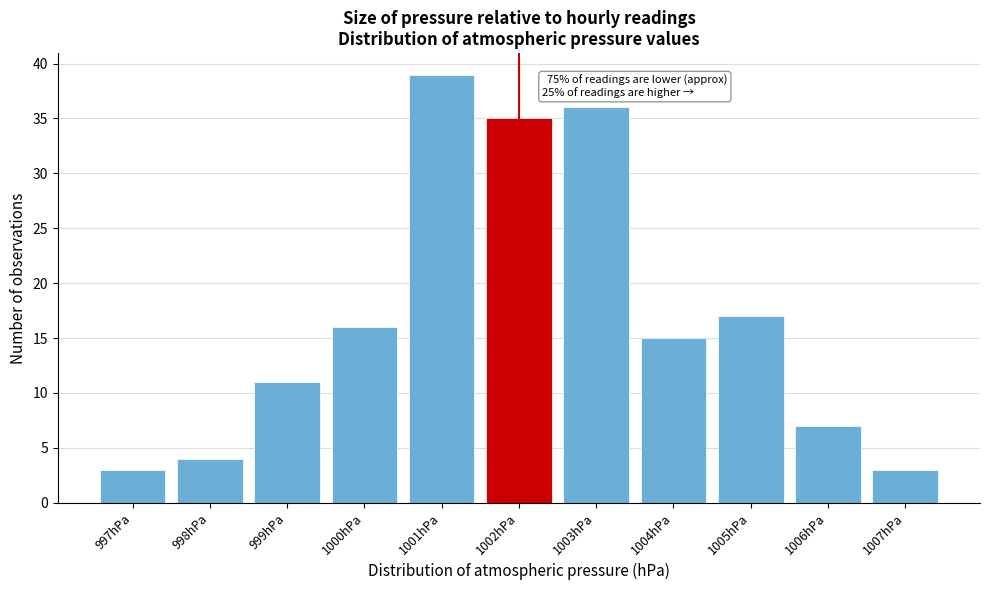

Which range on the x-axis has the tallest bar?

1000.5 to 1001.5